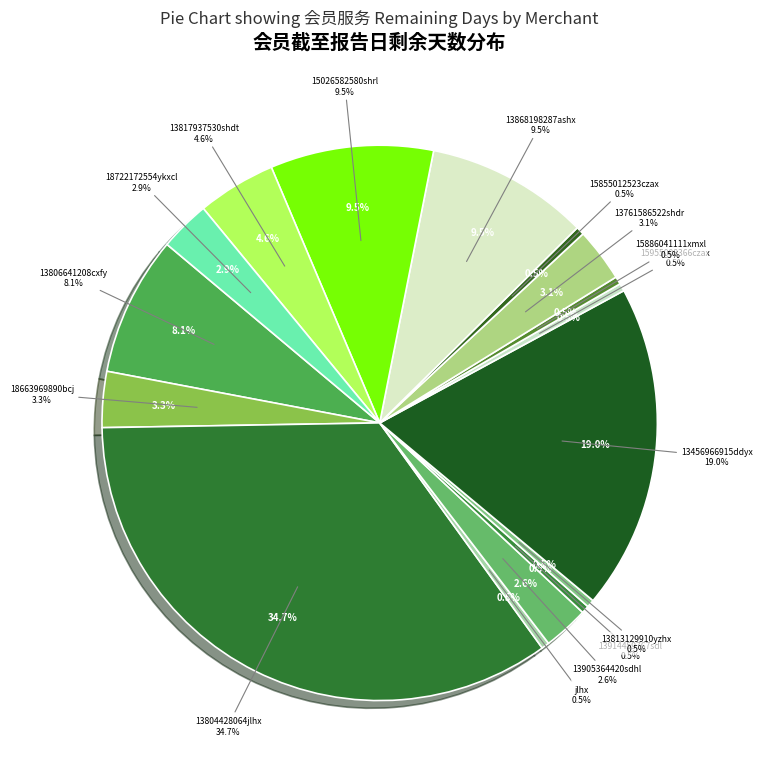

What percentage is NOT represented by 15955008366czax(547)?

99.5%